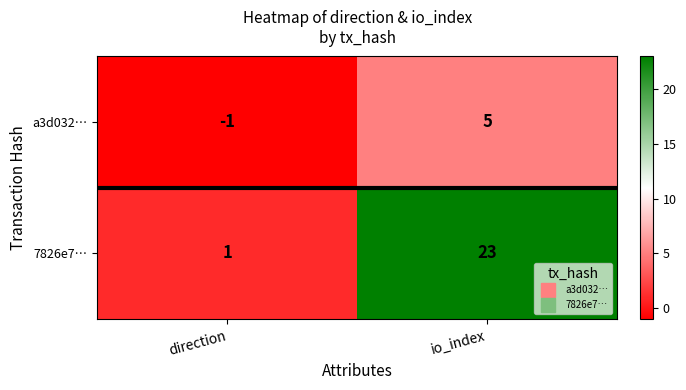

Rank the series by their maximum value, from highest to lowest.

7826e7…, a3d032…